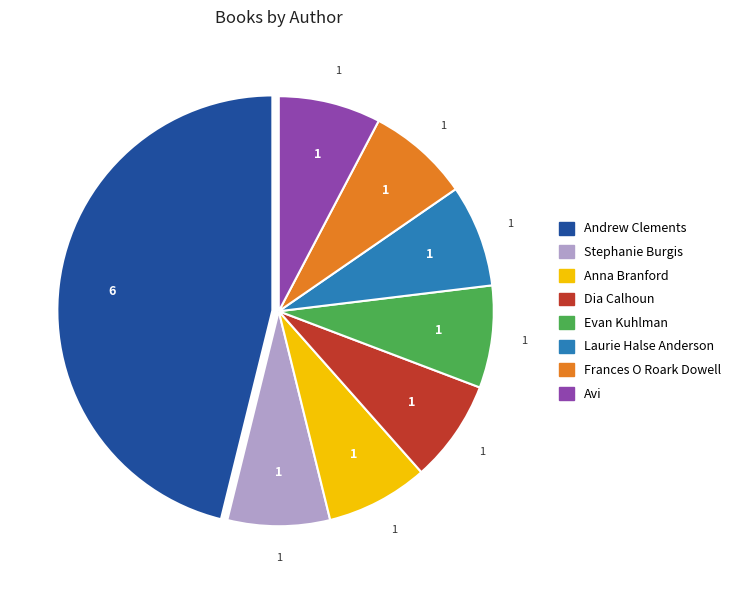

Does any single category account for the majority?

No